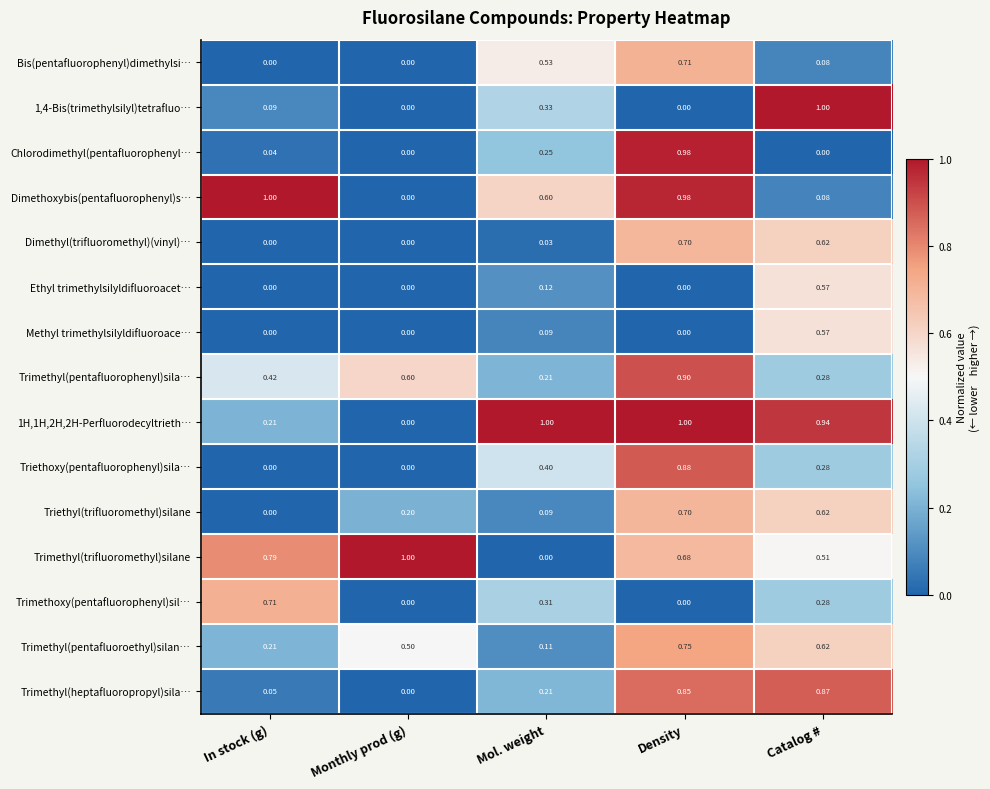

How many series are shown in this chart?

15